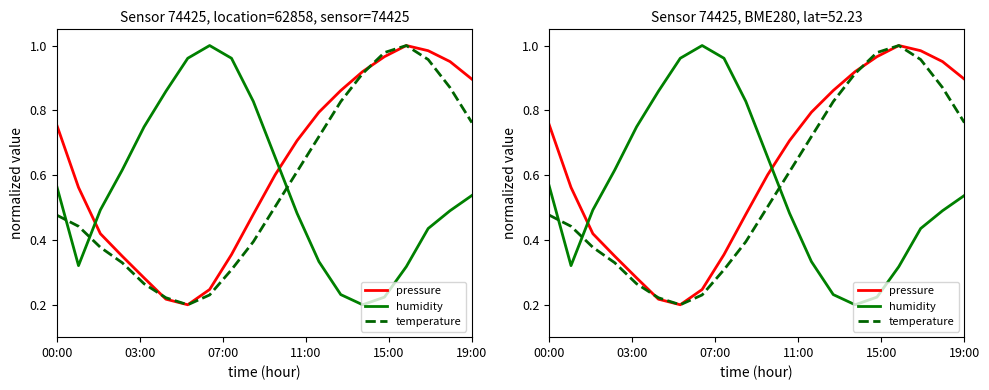

Where is temperature nearest to the value 0?

6